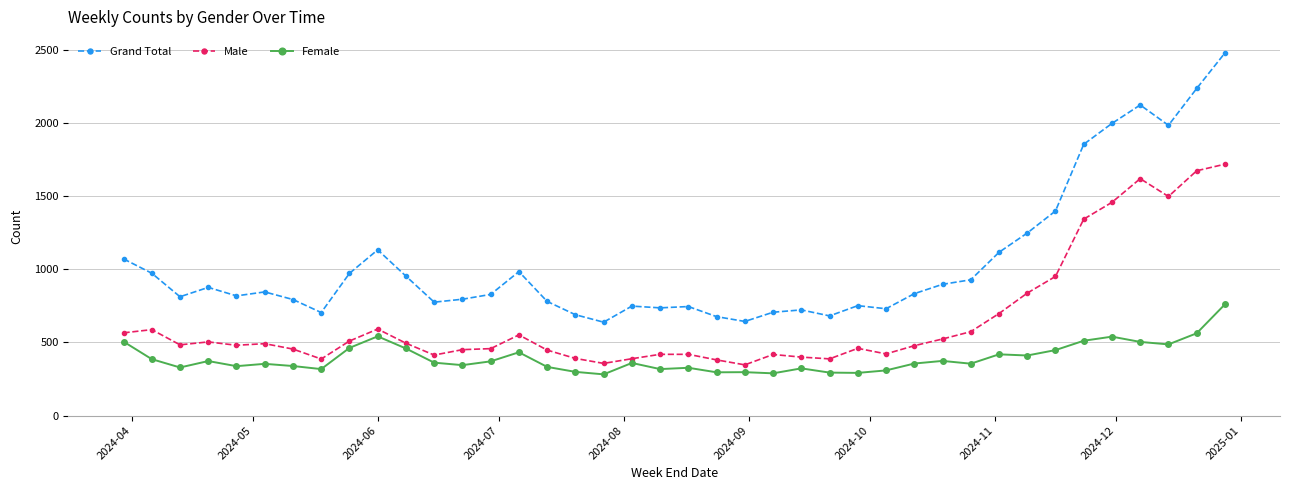

At how many categories does at least one series exceed 1580?

6